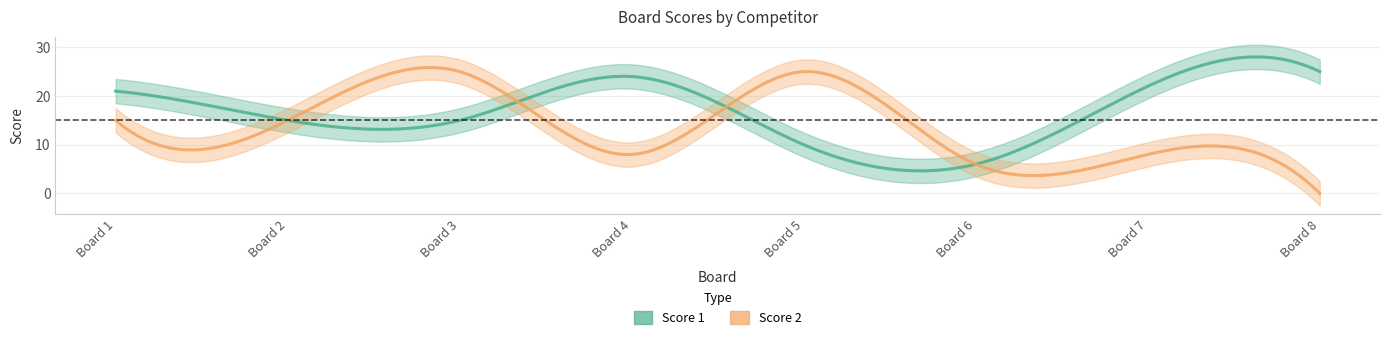

Rank the series by their maximum value, from highest to lowest.

Score 1, Score 2